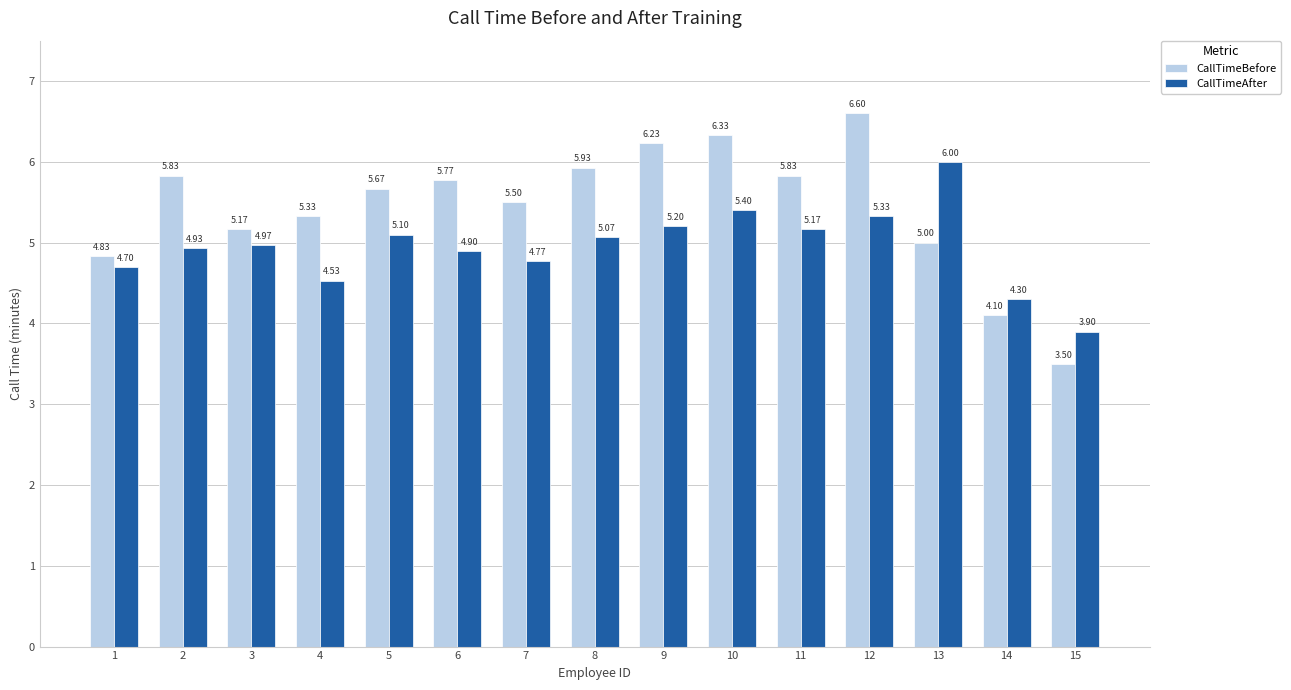

Is the value of CallTimeBefore at 1 greater than the value of CallTimeAfter at 4?

Yes